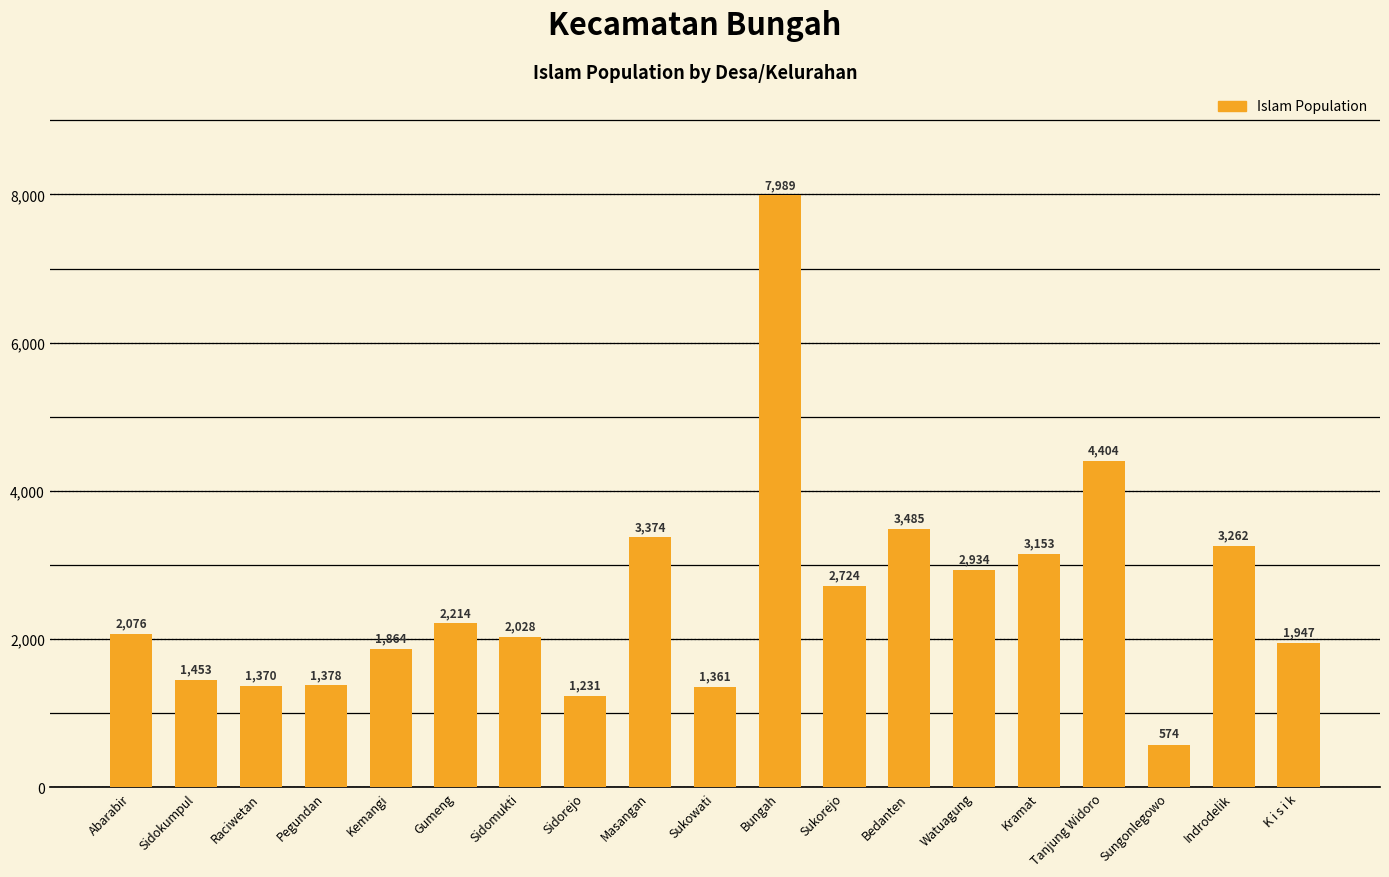

Approximately how many times larger is the value at Masangan compared to Sungonlegowo?

5.9